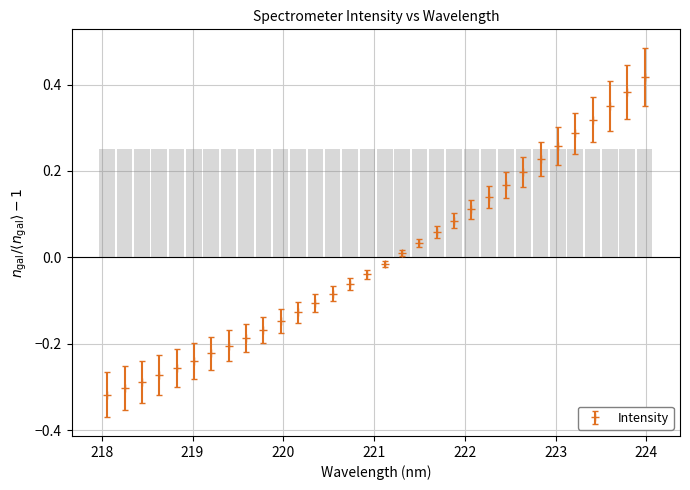

Rank the categories by value from highest to lowest.

223.9802, 223.7895, 223.5987, 223.408, 223.2172, 223.0264, 222.8355, 222.6447, 222.4538, 222.263, 222.0721, 221.8812, 221.6902, 221.4993, 221.3083, 221.1174, 220.9264, 220.7354, 220.5444, 220.3533, 220.1623, 219.9712, 219.7801, 219.589, 219.3979, 219.2067, 219.0156, 218.8244, 218.6332, 218.442, 218.2508, 218.0596